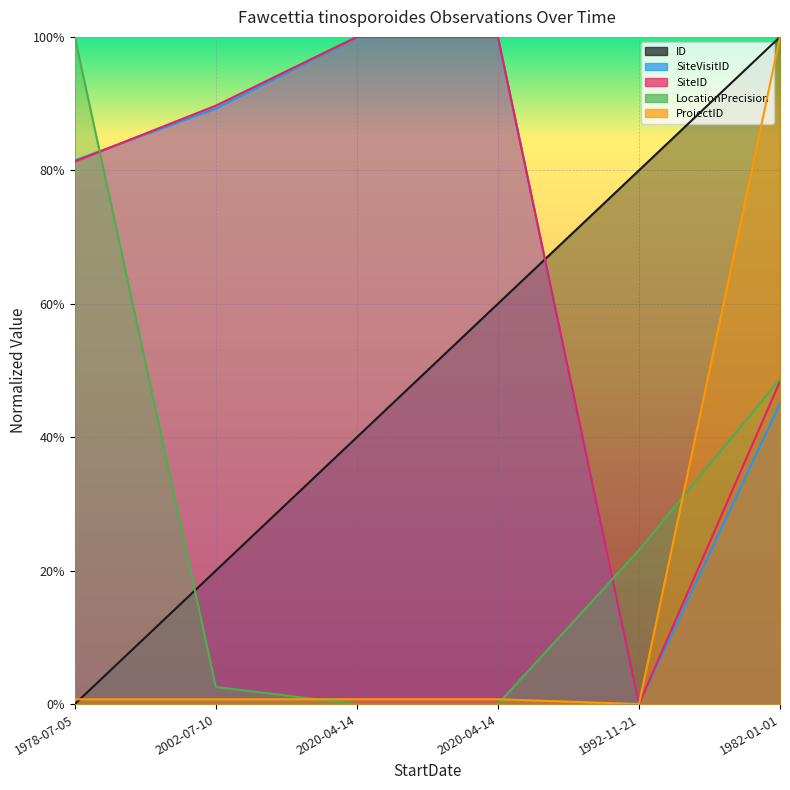

Reading left to right, extract all data points from this chart.

ID: 1978-07-05=0.0	2002-07-10=0.2	2020-04-14=0.4	2020-04-14=0.6	1992-11-21=0.8	1982-01-01=1.0
SiteVisitID: 1978-07-05=0.8	2002-07-10=0.9	2020-04-14=1.0	2020-04-14=1.0	1992-11-21=0.0	1982-01-01=0.5
SiteID: 1978-07-05=0.8	2002-07-10=0.9	2020-04-14=1.0	2020-04-14=1.0	1992-11-21=0.0	1982-01-01=0.5
LocationPrecision: 1978-07-05=1.0	2002-07-10=0.0	2020-04-14=0.0	2020-04-14=0.0	1992-11-21=0.2	1982-01-01=0.5
ProjectID: 1978-07-05=0.0	2002-07-10=0.0	2020-04-14=0.0	2020-04-14=0.0	1992-11-21=0.0	1982-01-01=1.0